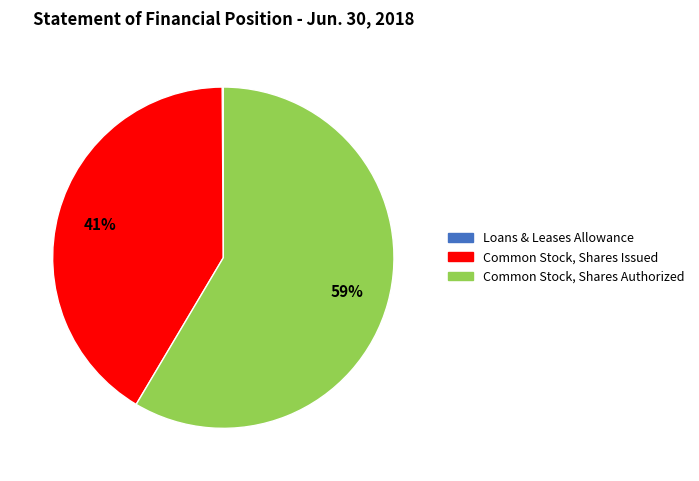

Does any single category account for the majority?

Yes